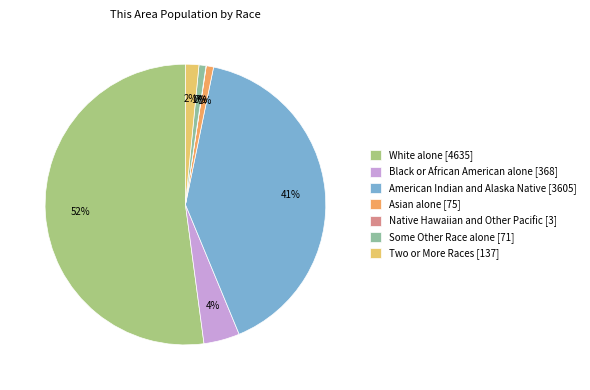

Rank the categories by value from highest to lowest.

White alone, American Indian and Alaska Native, Black or African American alone, Two or More Races, Asian alone, Some Other Race alone, Native Hawaiian and Other Pacific